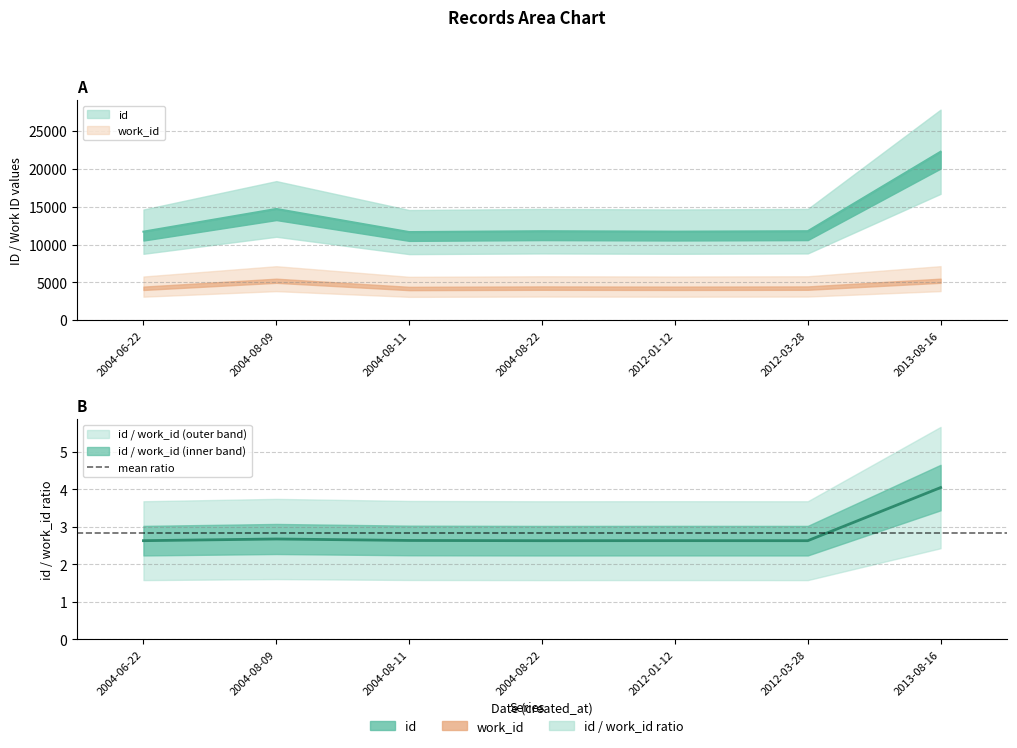

Does the chart display data point markers on the line(s)?

No